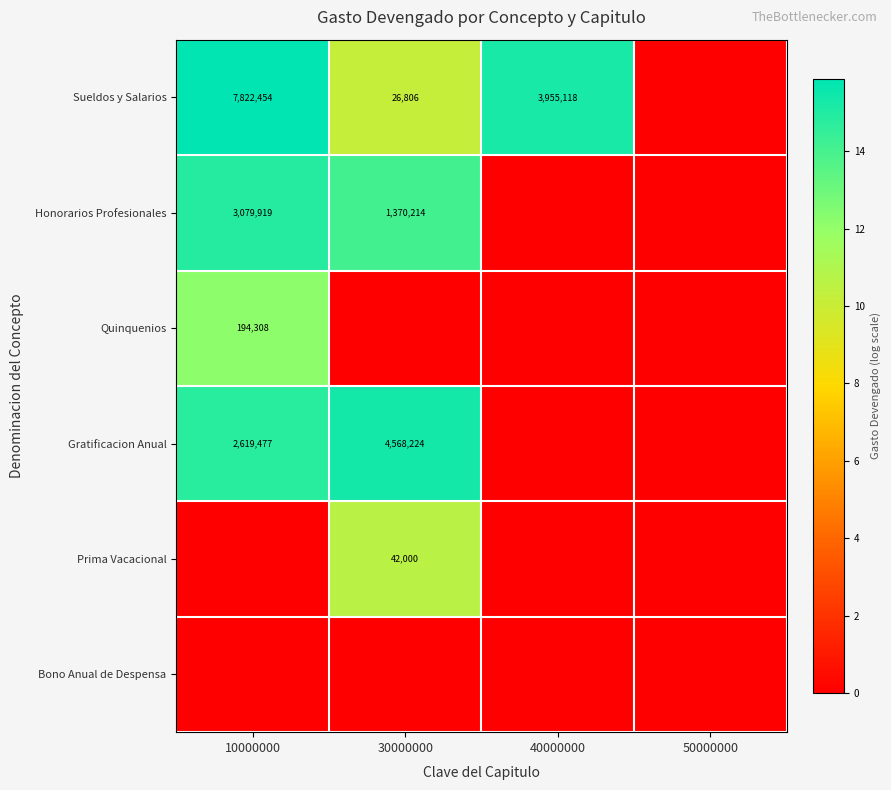

The Gratificacion Anual series shows 2619477 at 10000000. True or false?

True